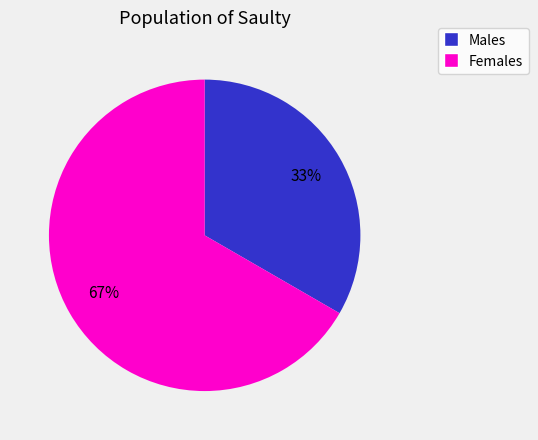

Is there a majority slice in this chart?

Yes